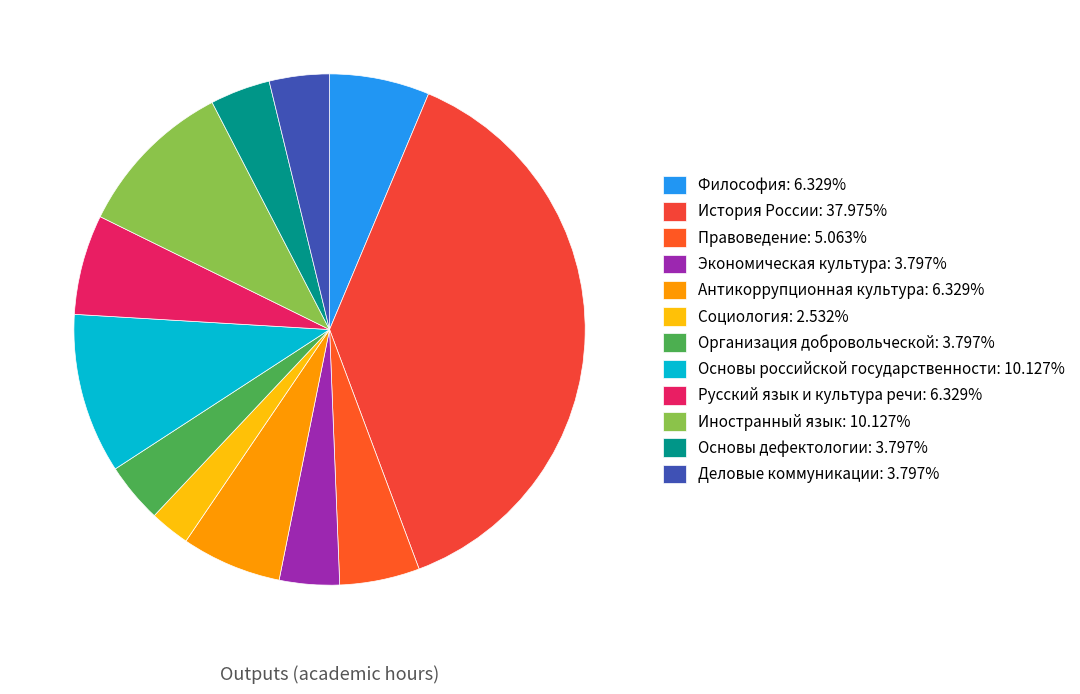

Is there any slice that represents more than half of the pie?

No